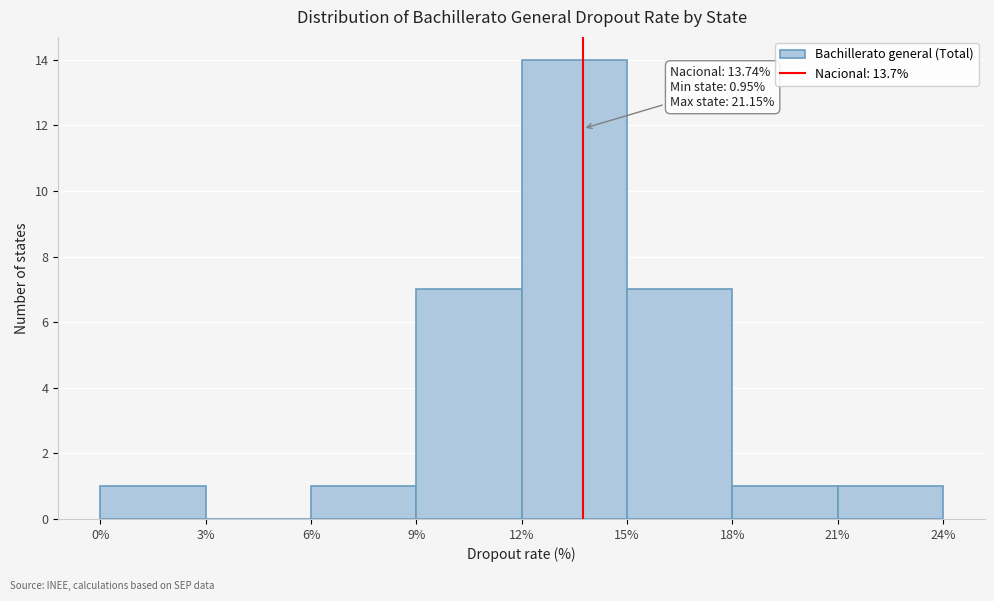

Over which range of the x-axis is the bar tallest?

12% to 15%